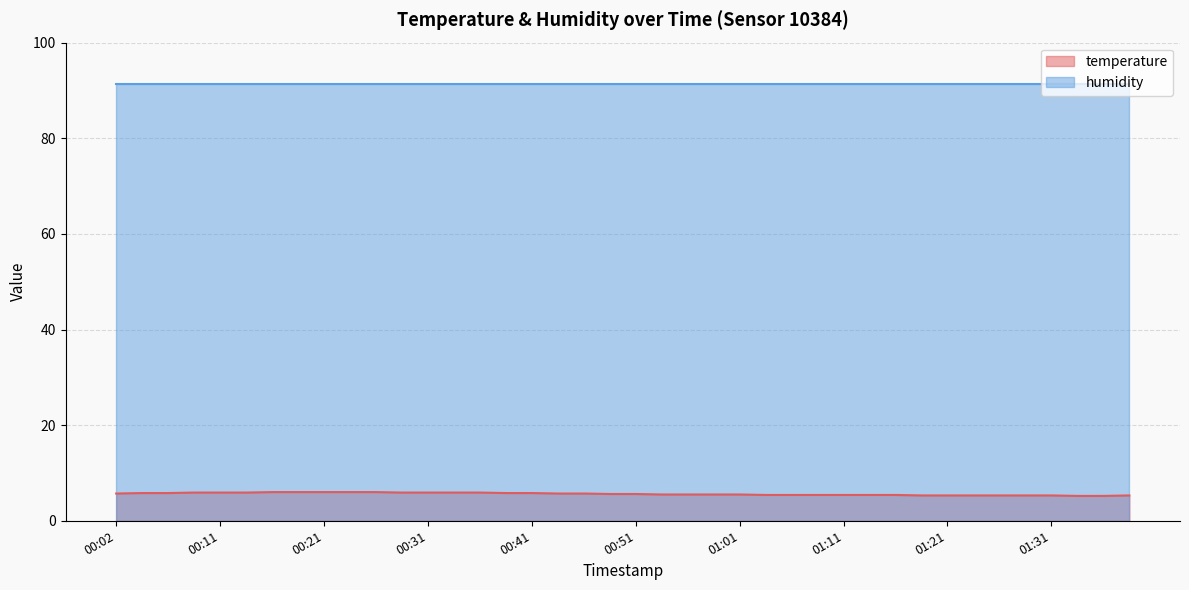

Count the values in the range 5 to 6.

40